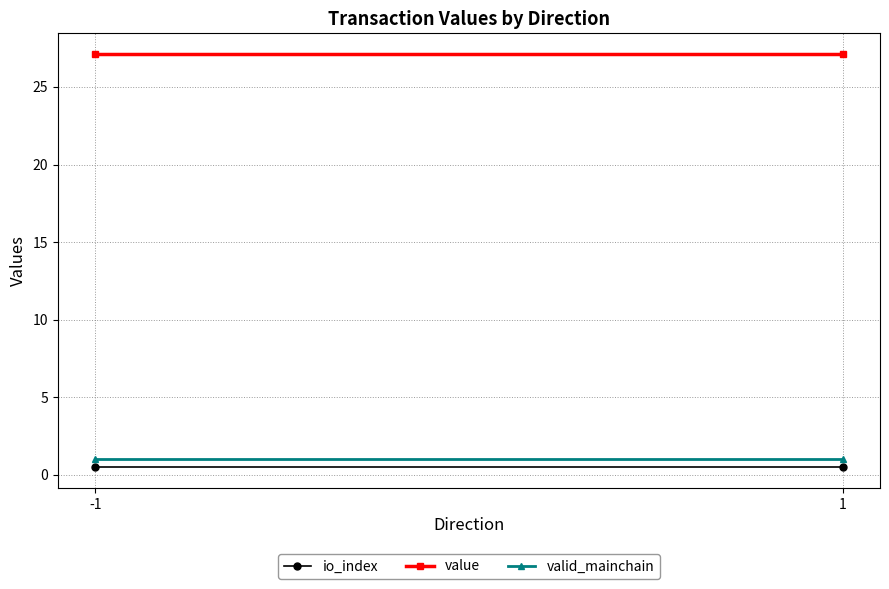

What is the value of the valid_mainchain point at the 1st from the left?

1.0